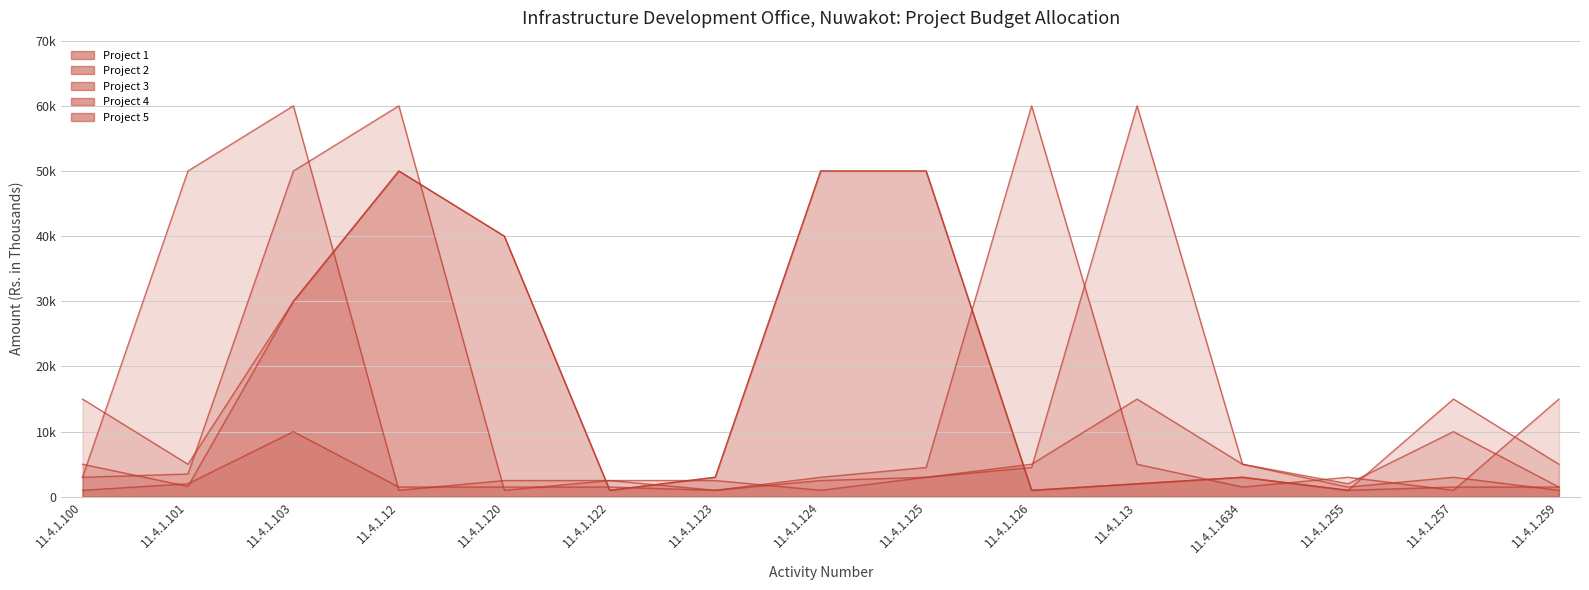

Which series has the largest total across all categories?

Project 5